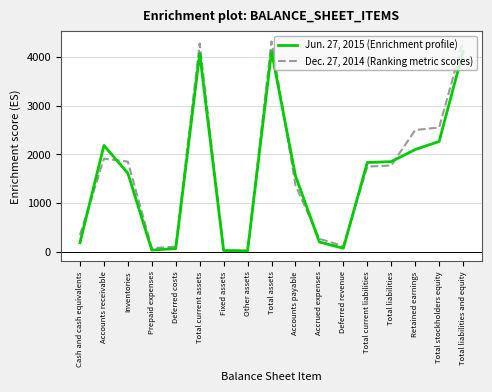

What is the difference between the highest and lowest values at Retained earnings?

401